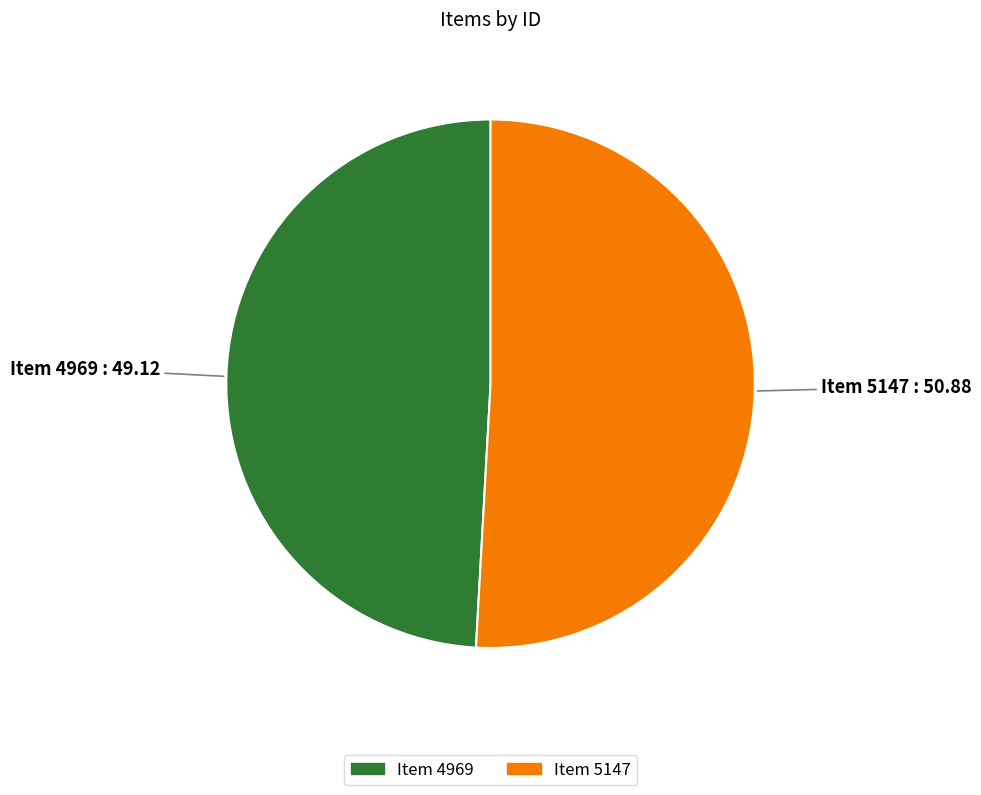

Is there a majority slice in this chart?

Yes